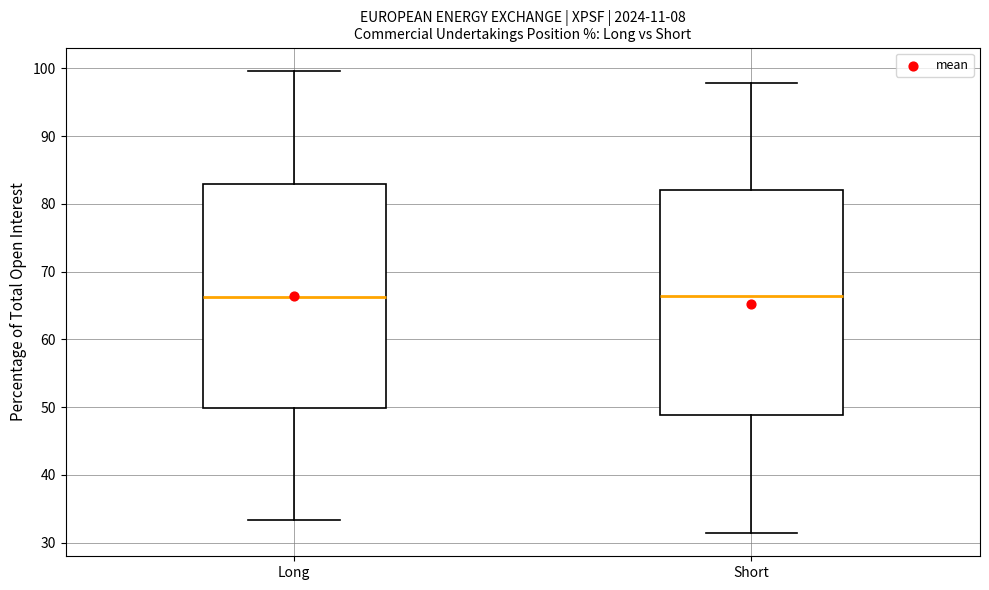

Reading left to right, transcribe this box plot: for each box, give where its median line is, the range the box spans, and where its two whiskers end, as read against the y-axis. The values are not printed on the chart, so give them approximately, as read against the axis.

Long: median 66, box 50 to 83, whiskers 33 to 100
Short: median 66, box 49 to 82, whiskers 31 to 98